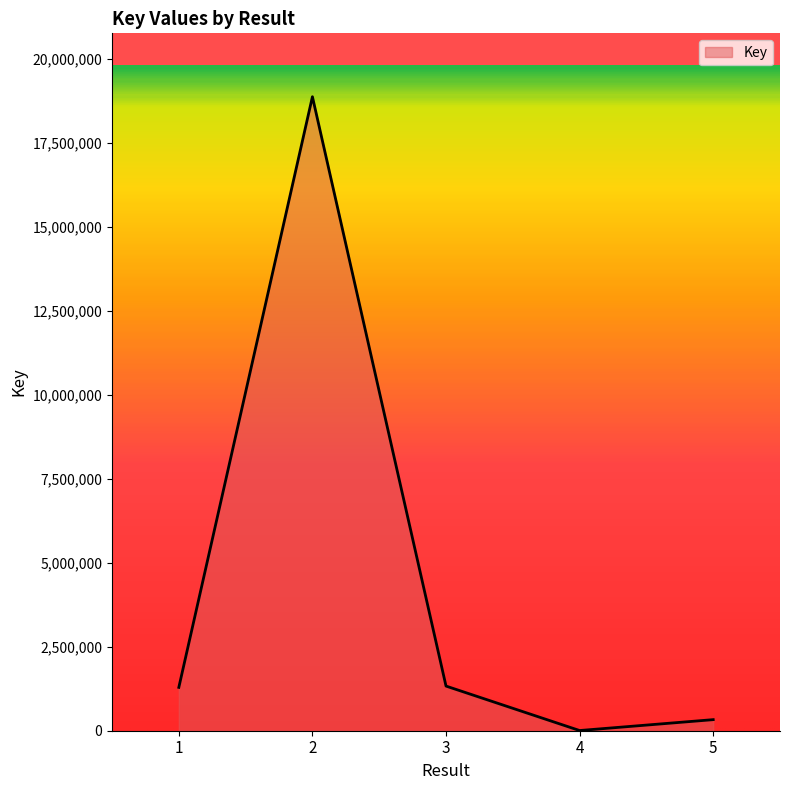

The value at 3 is 1328518. True or false?

True